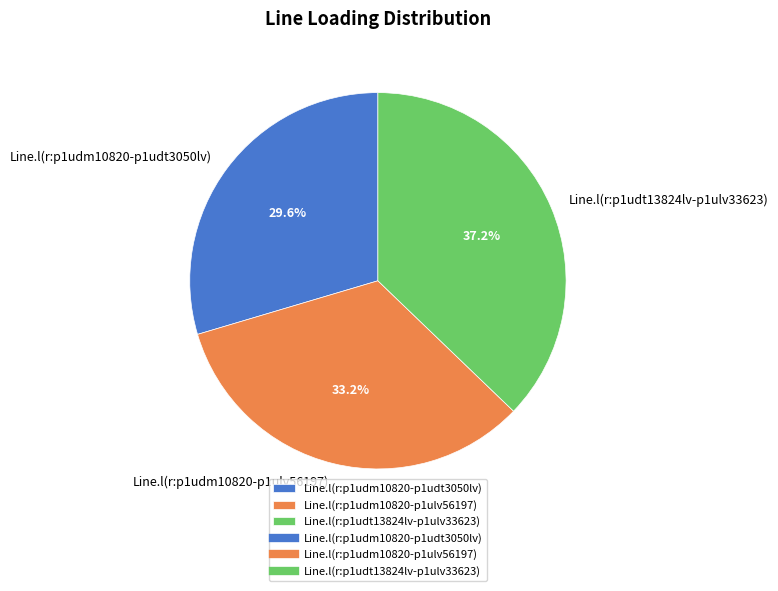

Is there a majority slice in this chart?

No